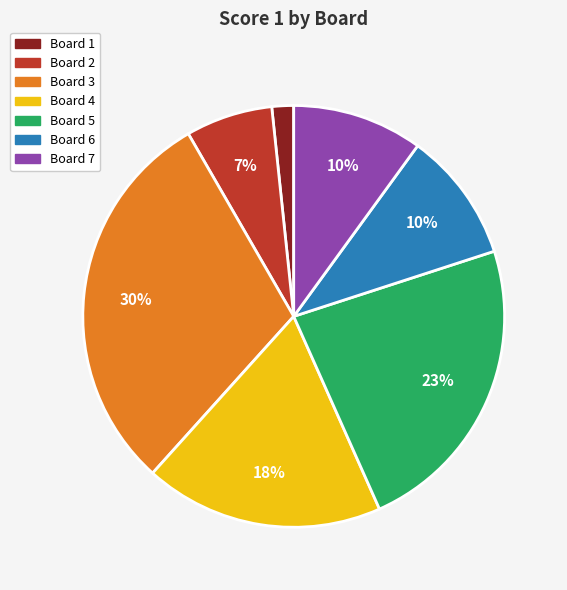

To the nearest percent, what is the difference between the largest and smallest slice percentages?

28%